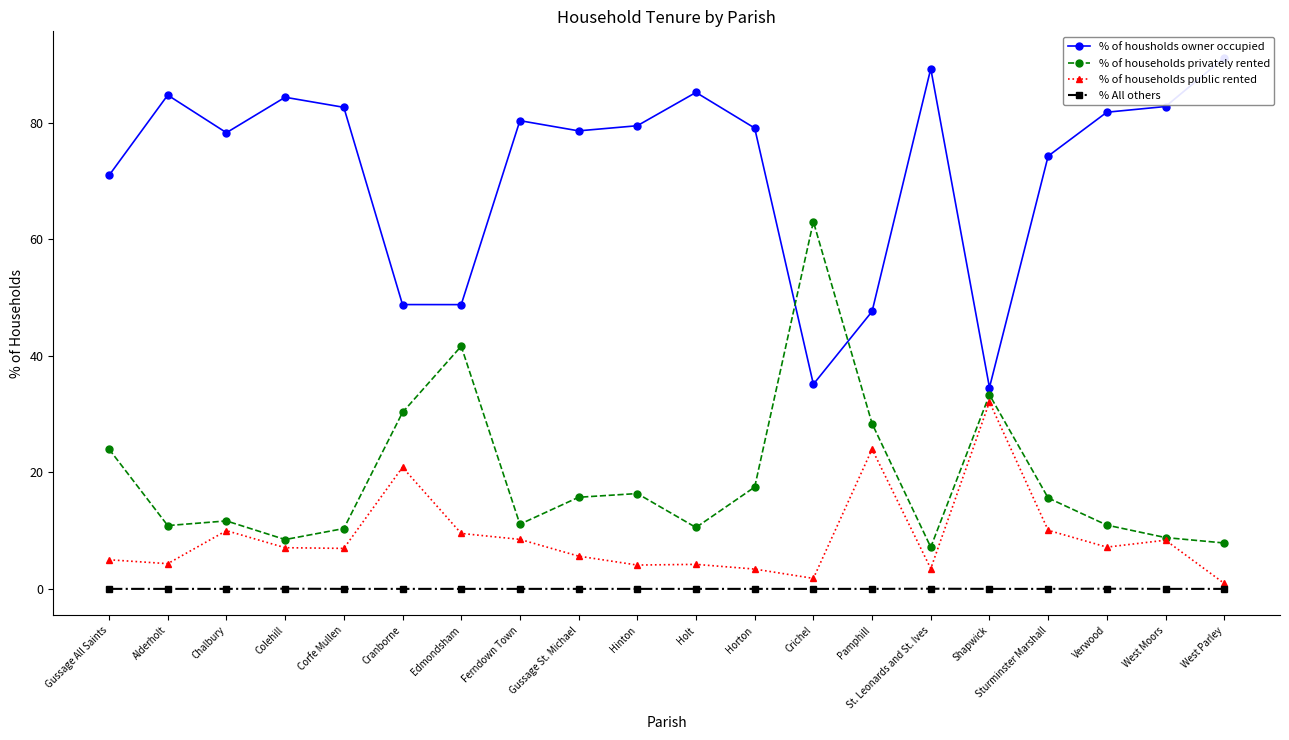

What value does the % of households public rented series have at Hinton?

4.1